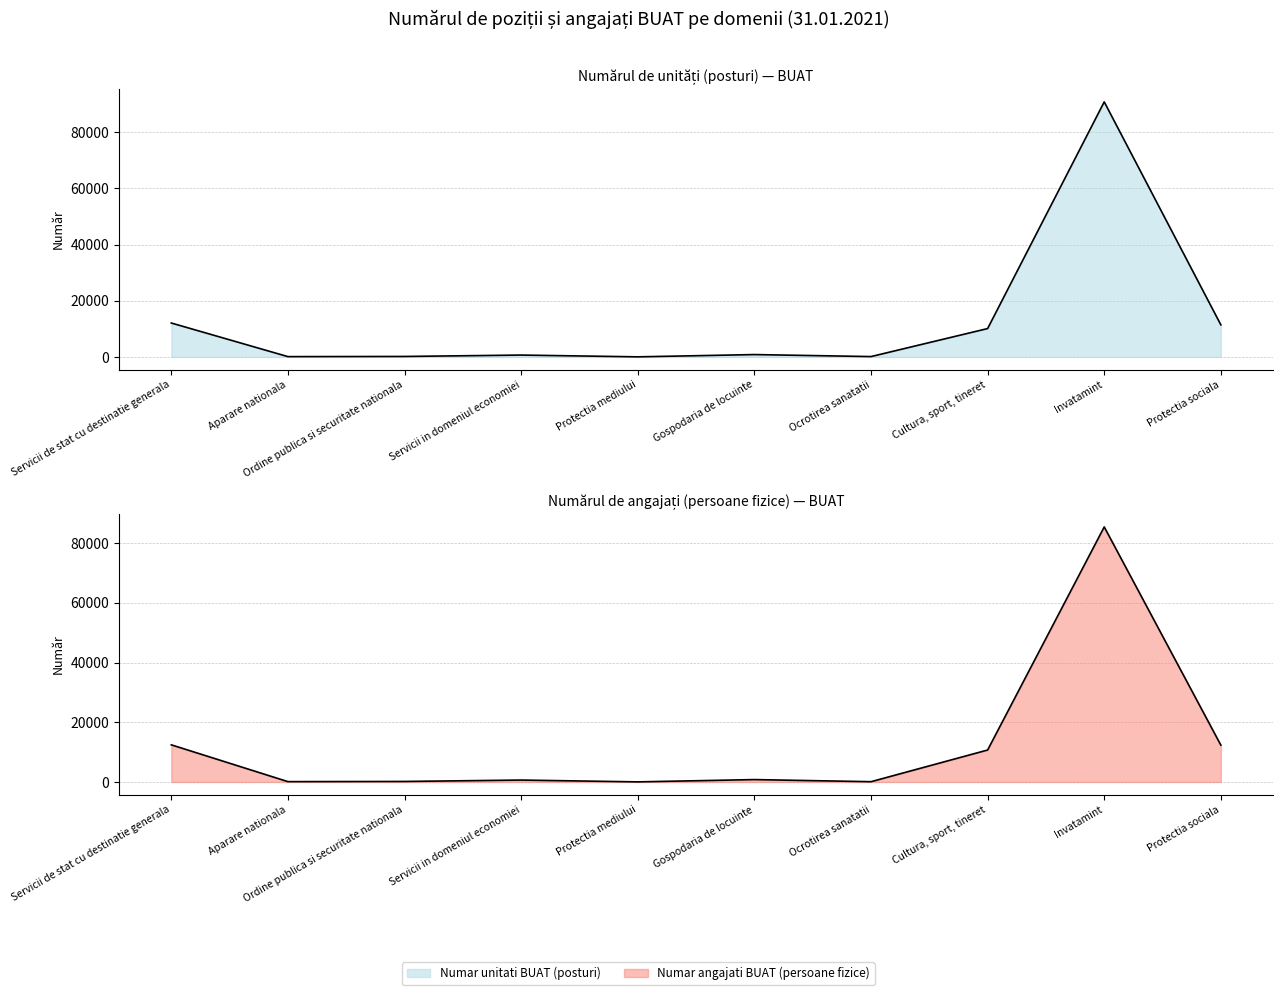

At which label does Numar unitati BUAT (posturi) first exceed 834?

Servicii de stat cu destinatie generala